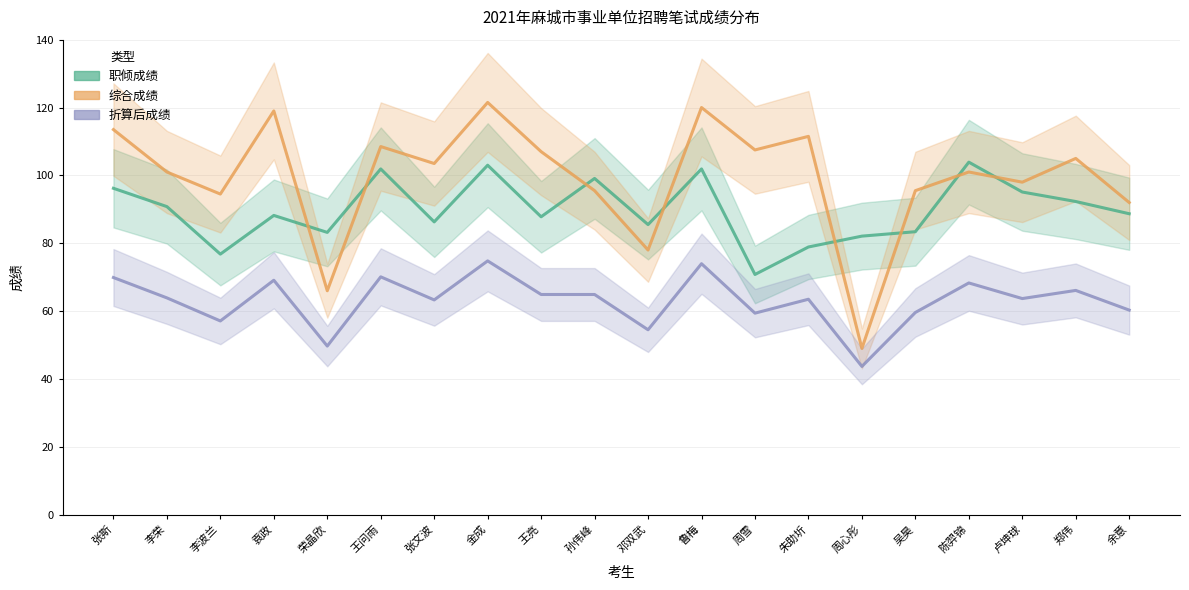

Does the chart display data point markers on the line(s)?

No